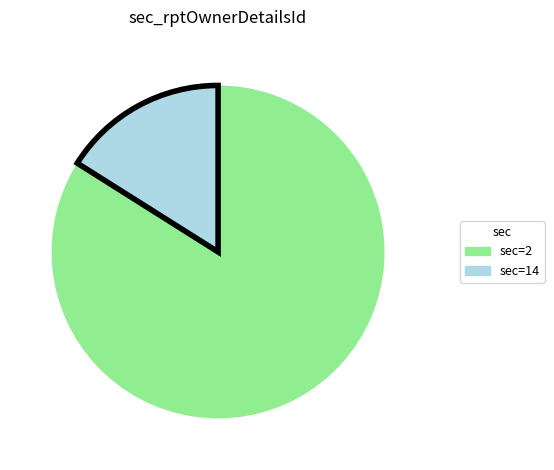

What is the ratio of the value at sec=2 to the value at sec=14?

5.2